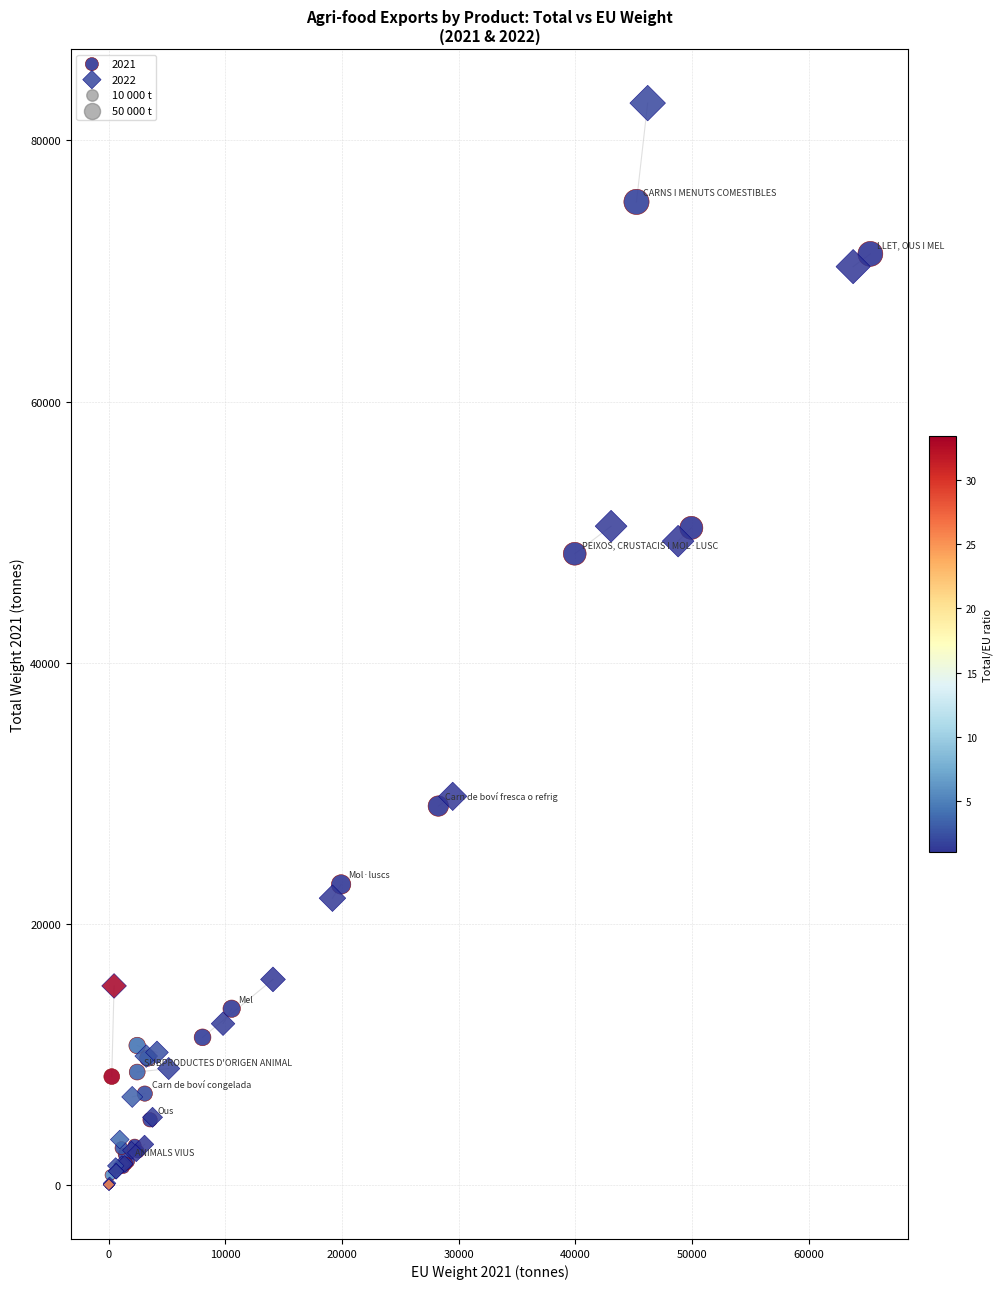

Which series has the largest Y range (max minus min)?

2022